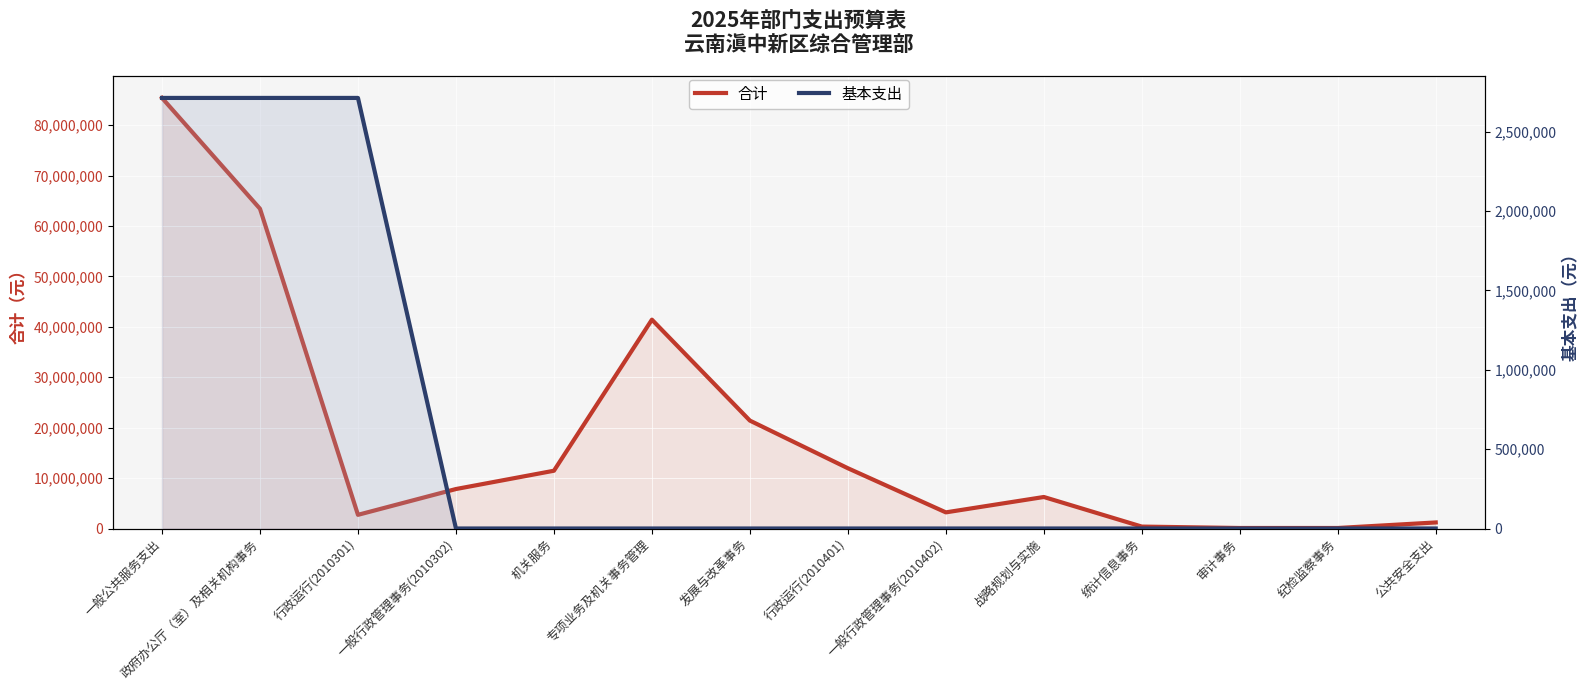

What is the value of the 合计 point at the 4th from the left?

7828000